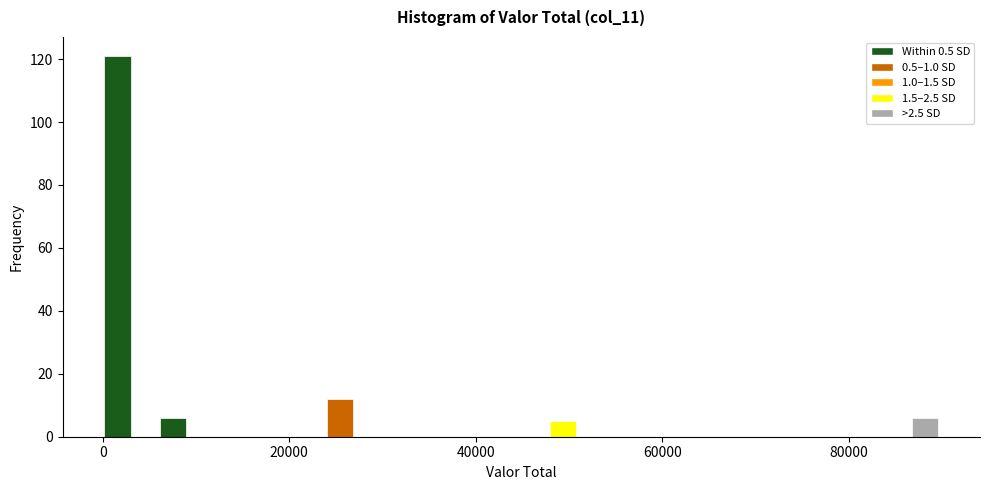

Around what value on the x-axis is the tallest bar? Give the approximate position of its centre, as read against the axis.

2000